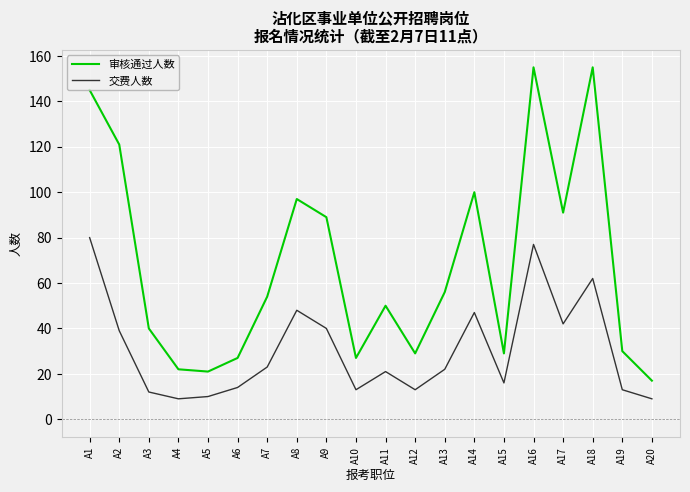

True or false: 审核通过人数 has a value of 72 at A1.

False